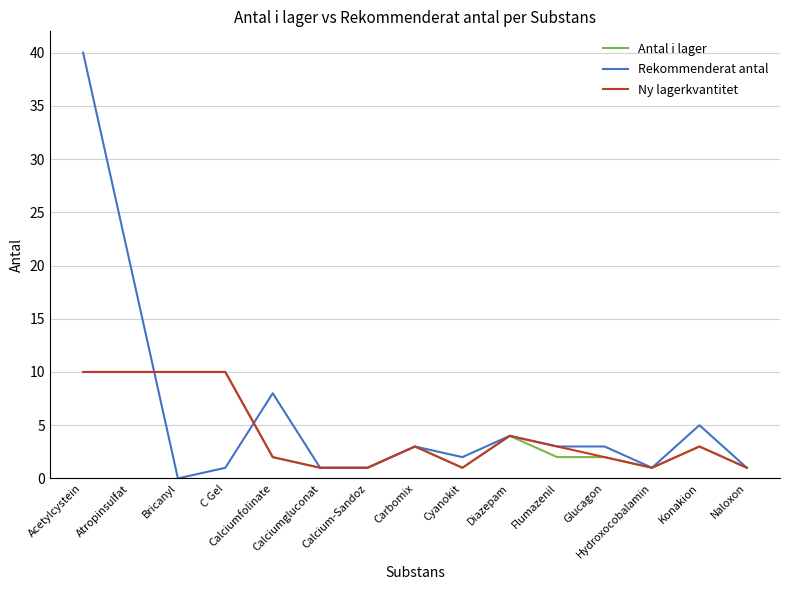

Which series has the largest total across all categories?

Rekommenderat antal